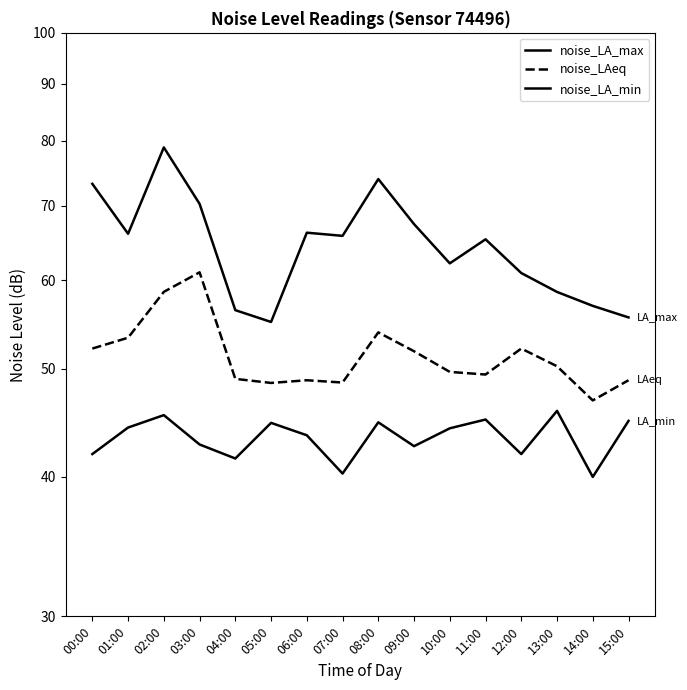

Where does the noise_LAeq series first go above 50?

00:00